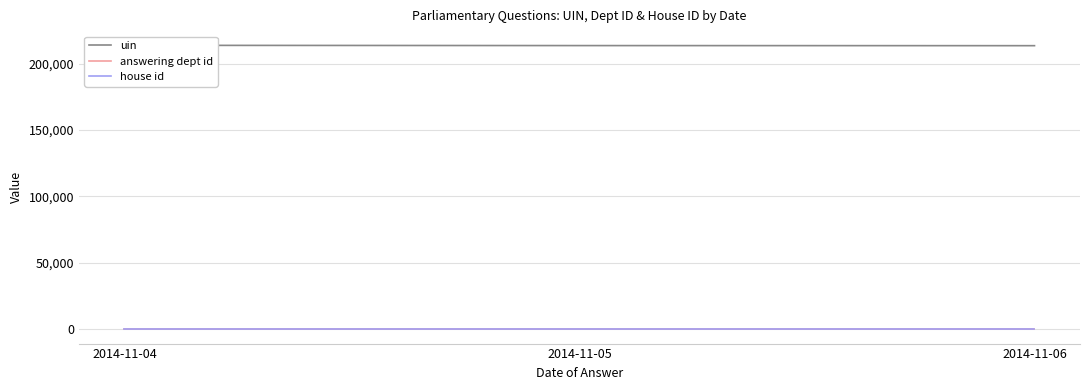

What is the minimum value shown in the chart?

1